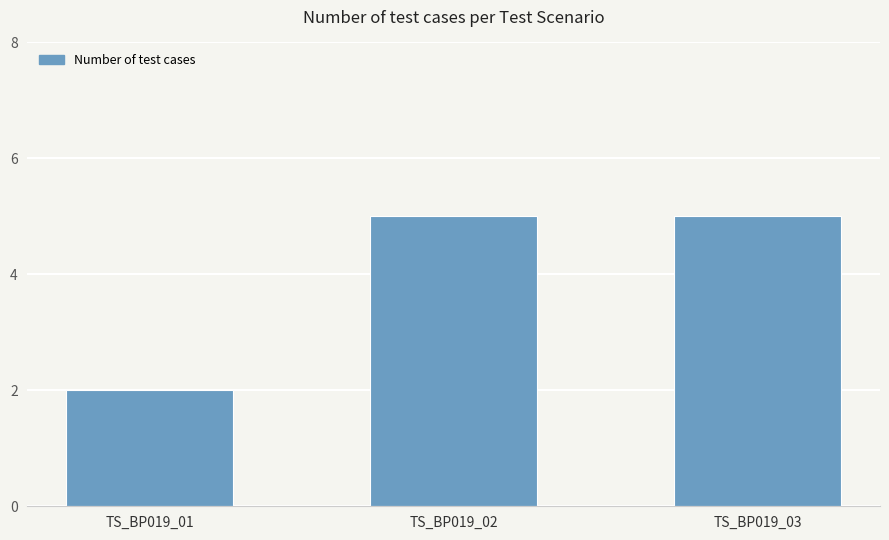

Reading left to right, extract all data points from this chart.

2	5	5